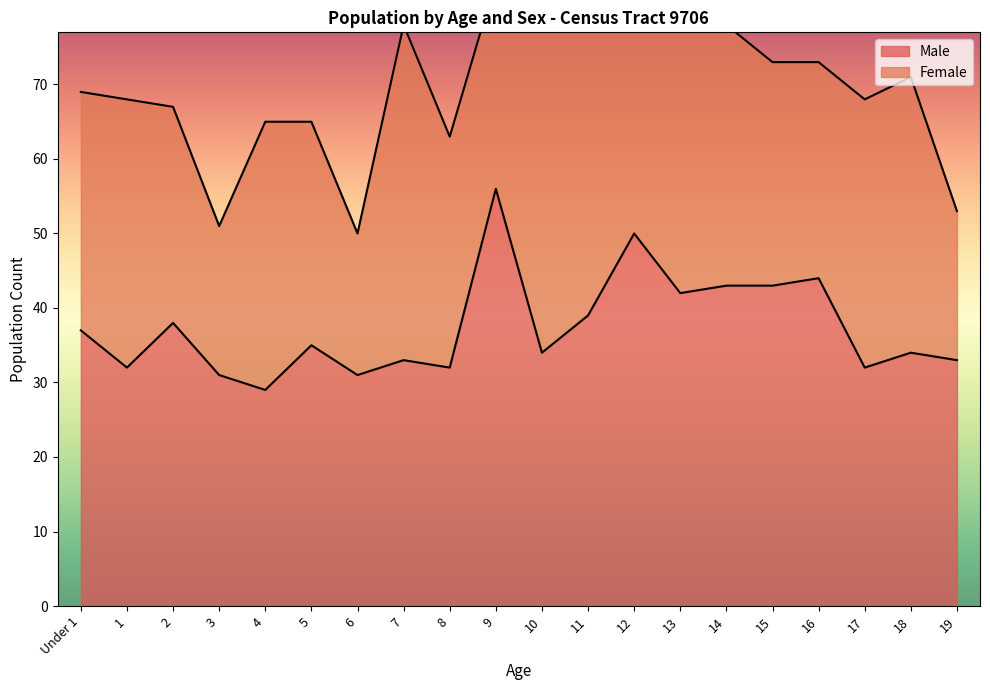

List the labels in order of value, smallest first.

4, 3, 6, 1, 8, 17, 7, 19, 10, 18, 5, Under 1, 2, 11, 13, 14, 15, 16, 12, 9